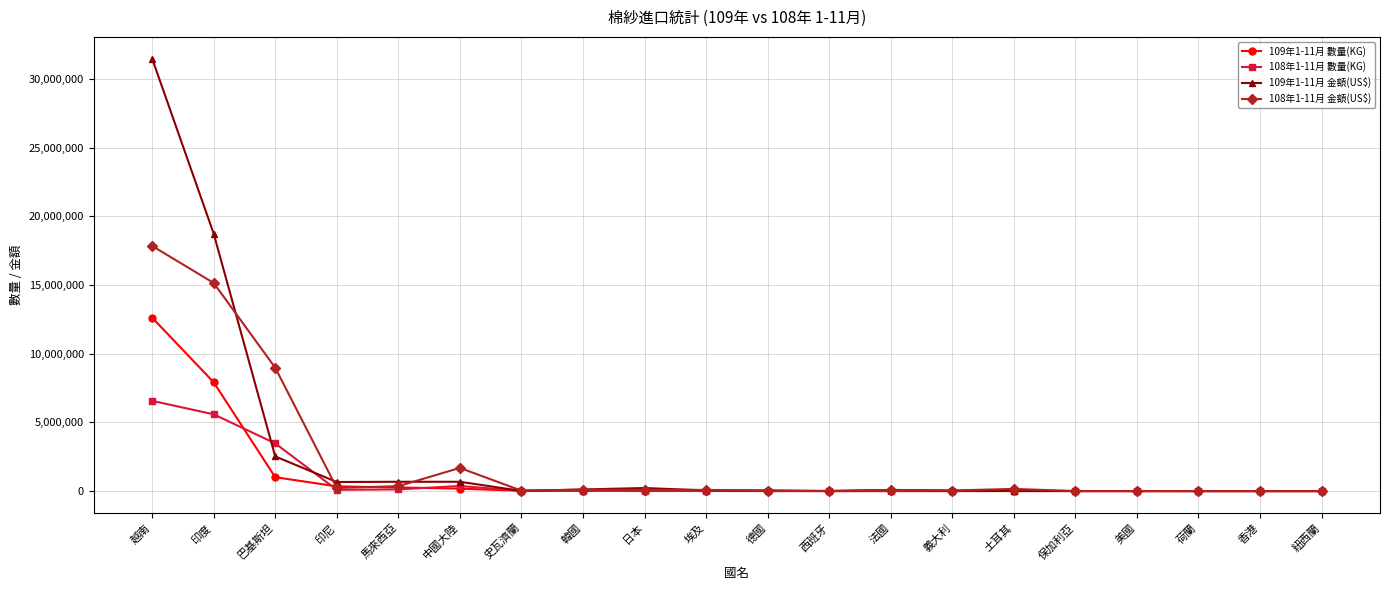

What is the label of the 20th point from the left?

紐西蘭